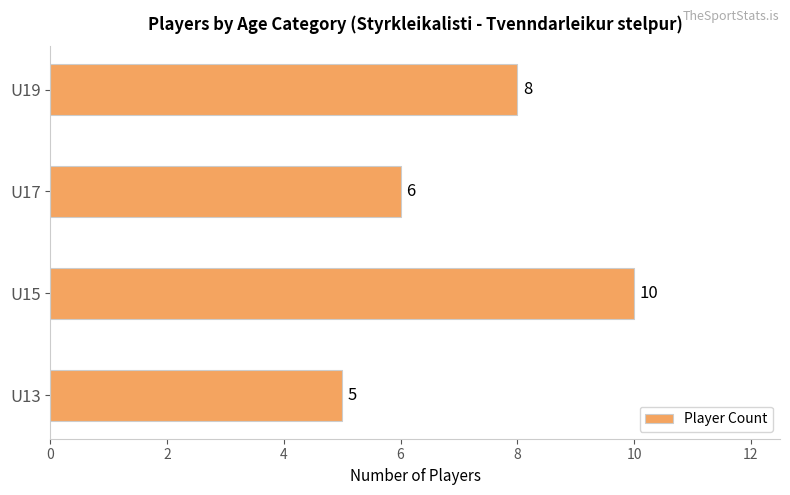

Where is the data nearest to the value 7?

U17